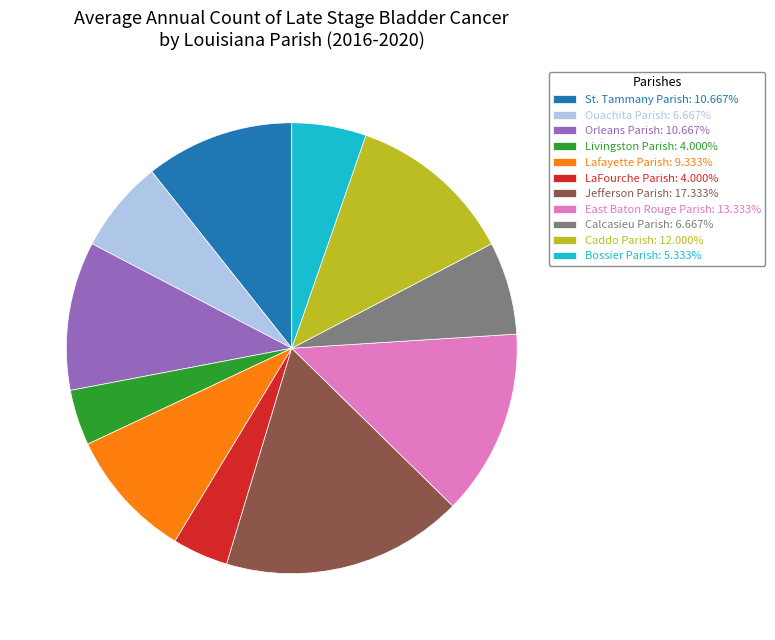

Approximately how many times larger is the value at Livingston Parish: 4.000% compared to East Baton Rouge Parish: 13.333%?

0.3